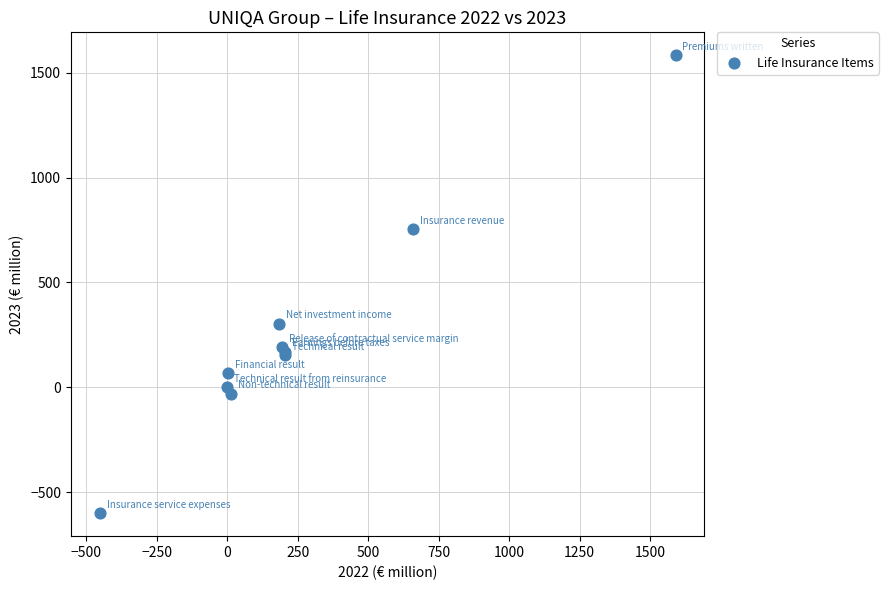

What Y value in the scatter plot is closest to 491?

303.7